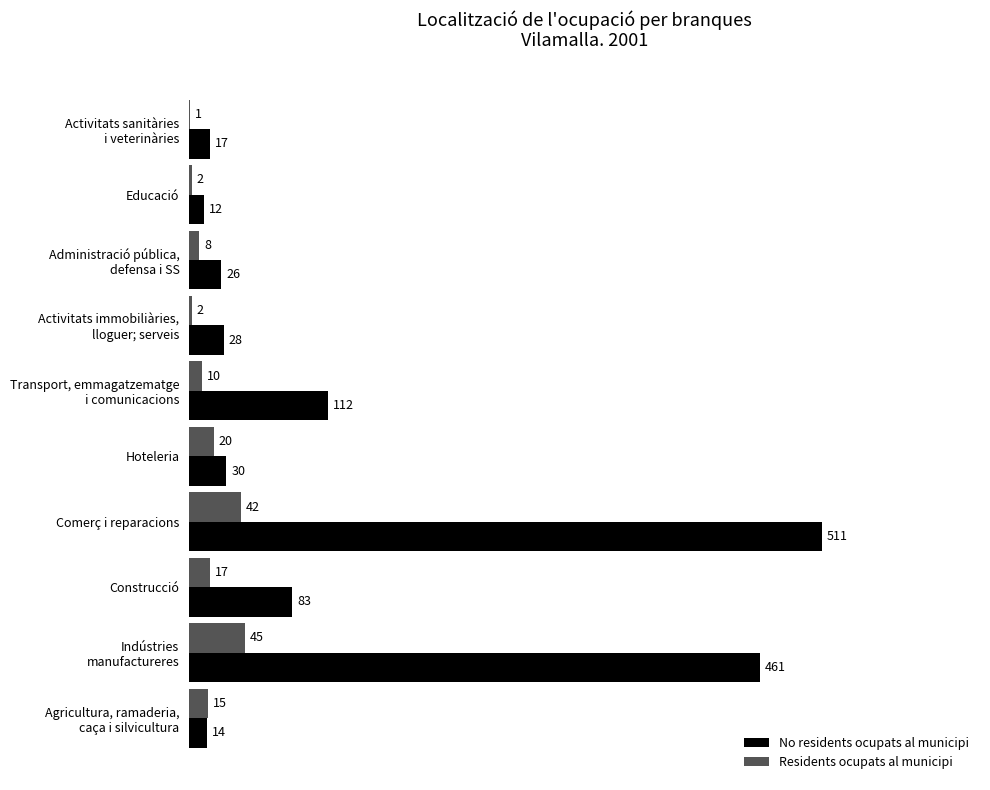

Which label corresponds to the largest value in the chart?

Comerç i reparacions